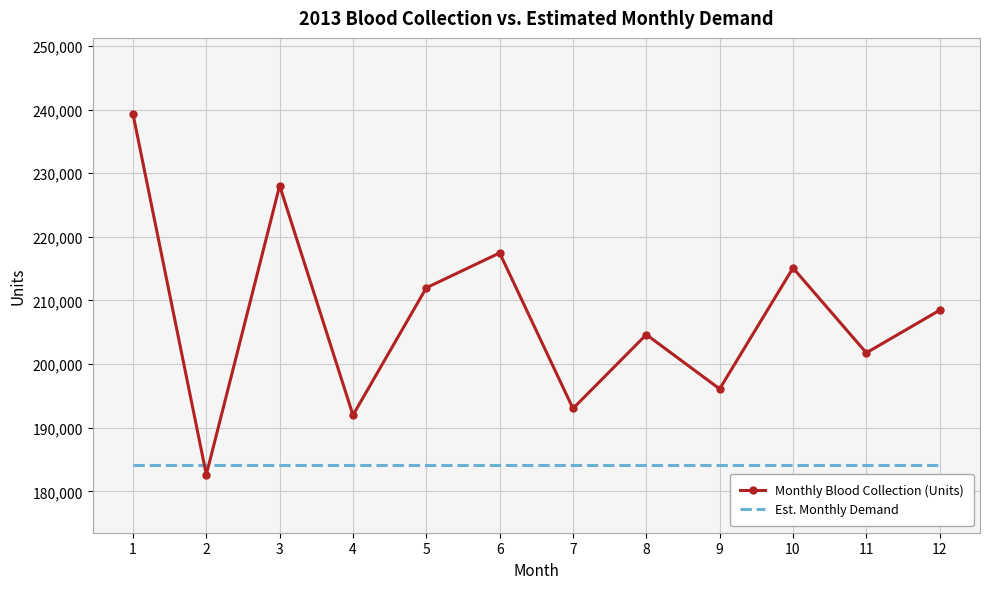

Rank the series at 2 from lowest to highest value.

Monthly Blood Collection (Units), Est. Monthly Demand